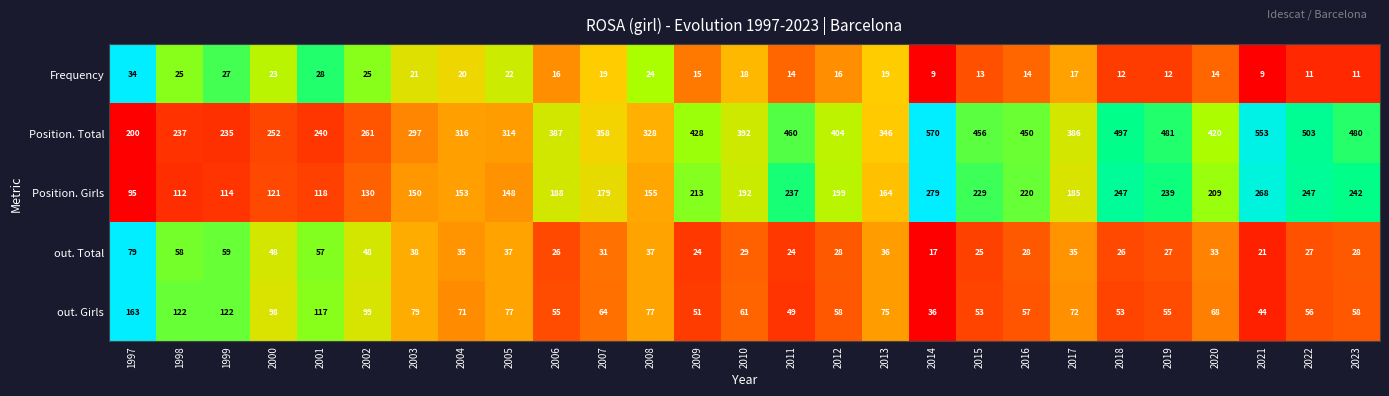

At which category is the sum across all series the highest?

2014